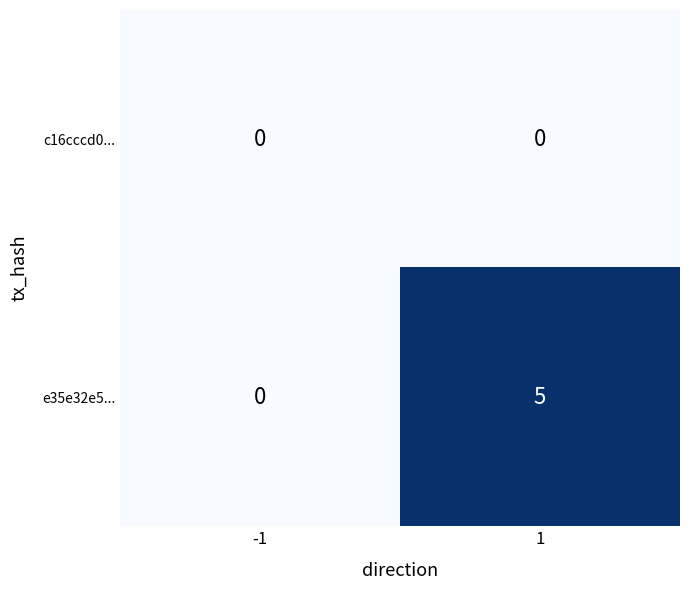

List the series in order of their peak value, lowest first.

c16cccd0..., e35e32e5...